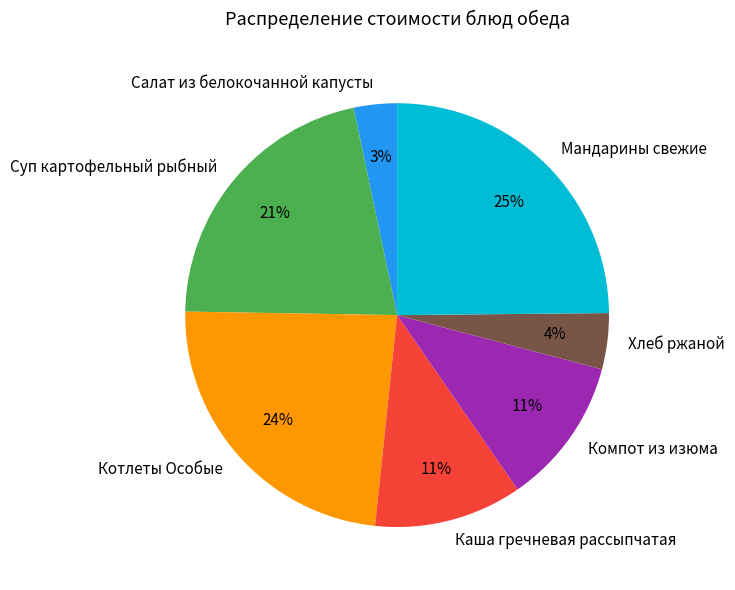

Approximately how many times larger is the value at Суп картофельный рыбный compared to Котлеты Особые?

0.9